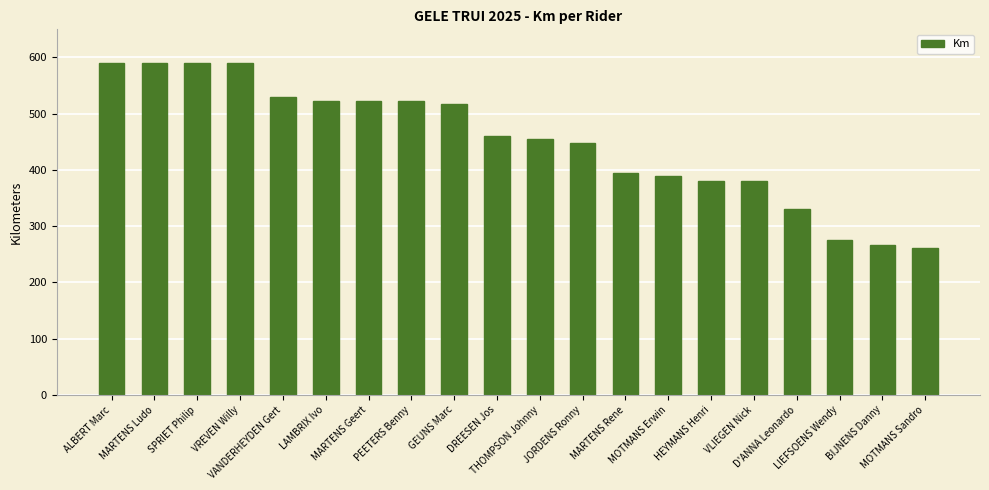

Between GEUNS Marc and SPRIET Philip, which is larger?

SPRIET Philip